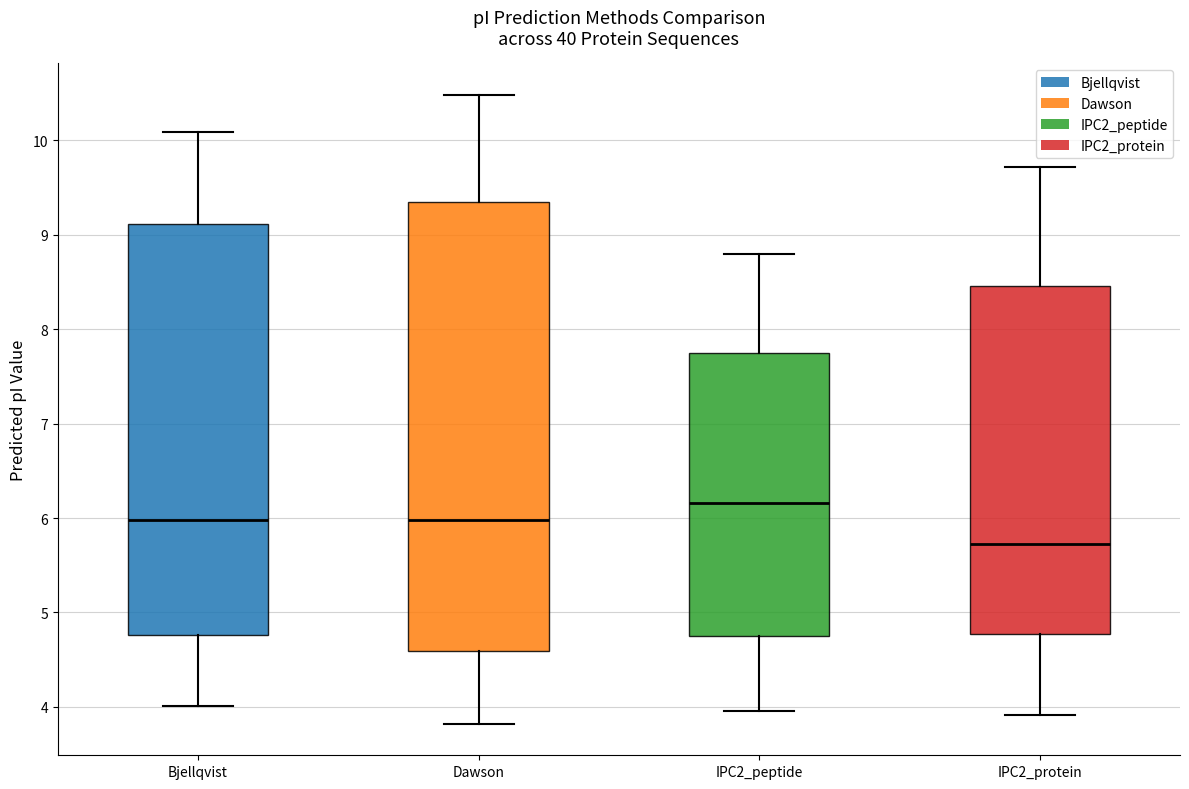

Reading left to right, transcribe this box plot: for each box, give where its median line is, the range the box spans, and where its two whiskers end, as read against the y-axis. The values are not printed on the chart, so give them approximately, as read against the axis.

Bjellqvist: median 6.0, box 4.8 to 9.1, whiskers 4.0 to 10.1
Dawson: median 6.0, box 4.6 to 9.3, whiskers 3.8 to 10.5
IPC2_peptide: median 6.2, box 4.7 to 7.7, whiskers 4.0 to 8.8
IPC2_protein: median 5.7, box 4.8 to 8.5, whiskers 3.9 to 9.7